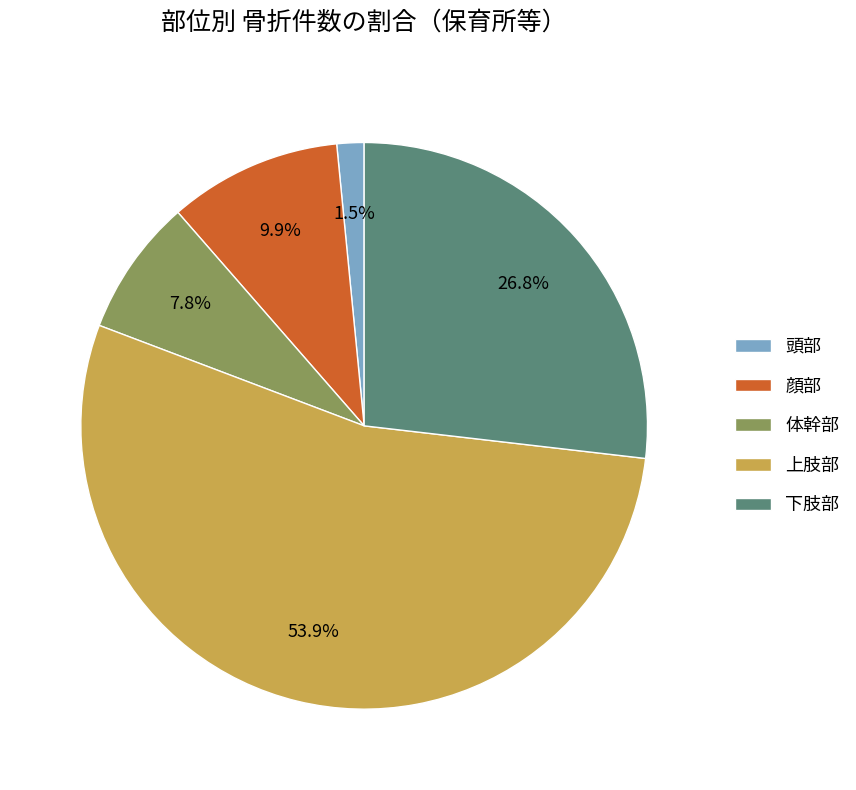

Count the number of slices in the pie.

5